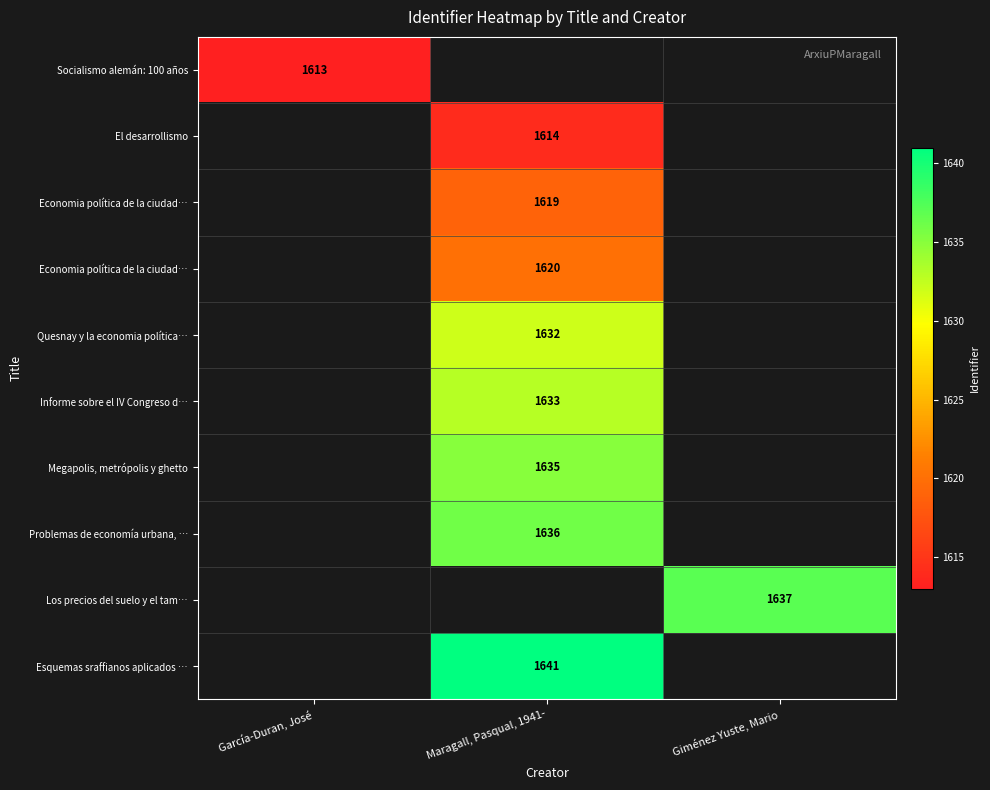

What is the smallest value displayed?

1613.0